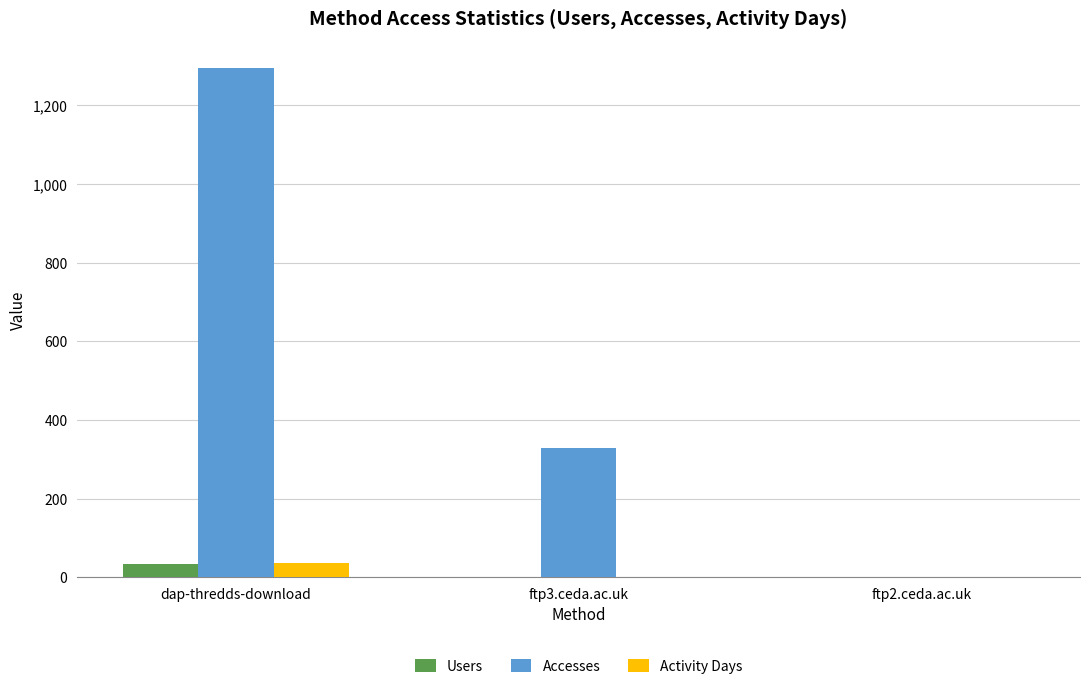

Count the number of data series in this chart.

3